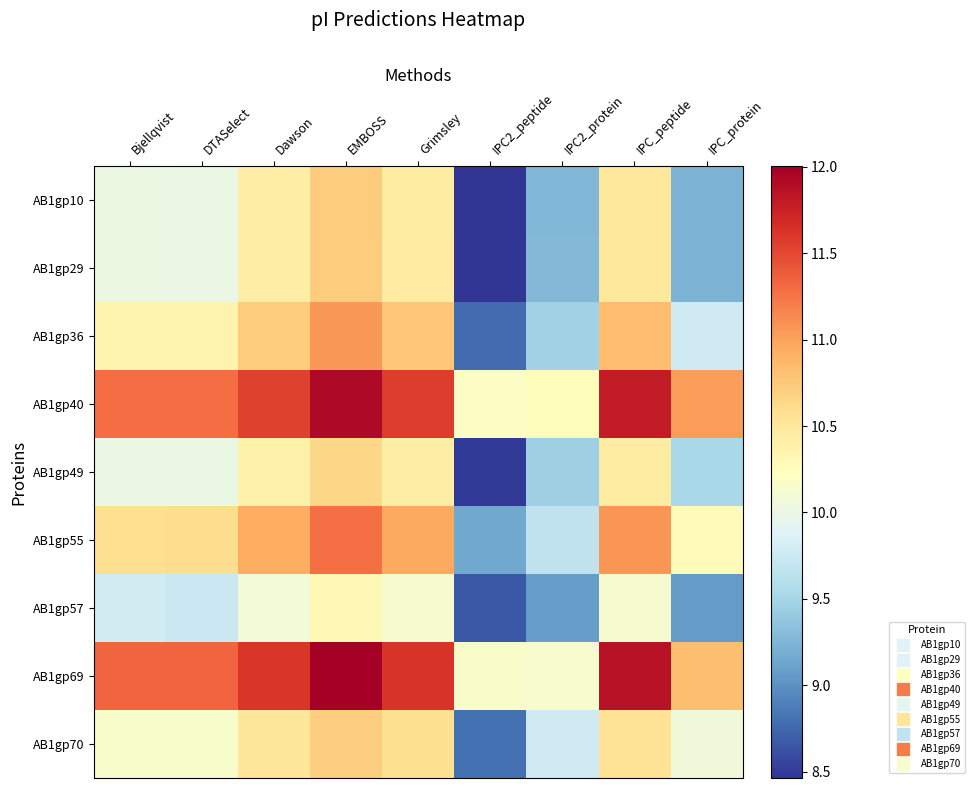

Which series has the largest total across all categories?

AB1gp69